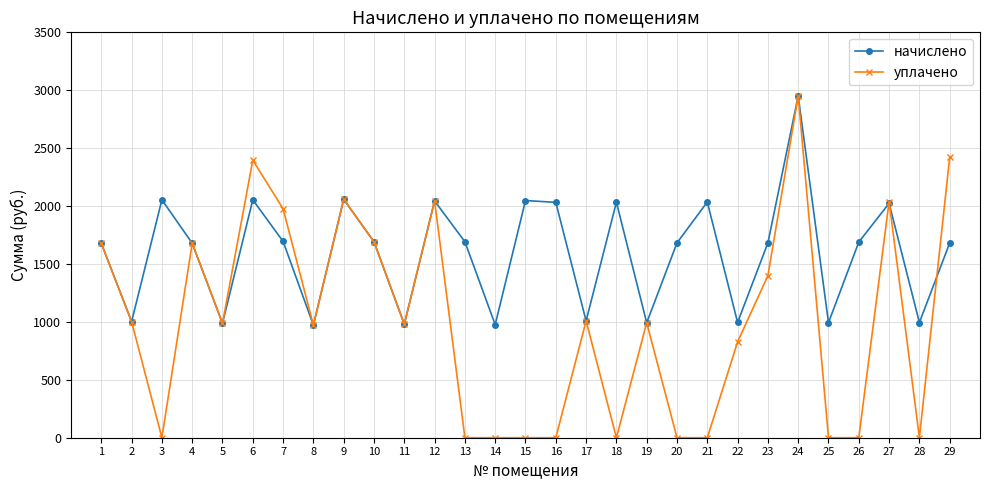

True or false: уплачено has a value of 2677.0 at 10.

False